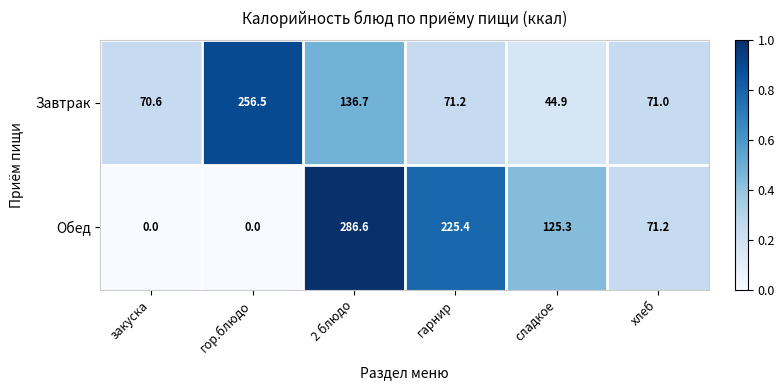

Reading right to left, extract all data points from this chart.

Завтрак: хлеб=71.0	сладкое=44.9	гарнир=71.2	2 блюдо=136.7	гор.блюдо=256.5	закуска=70.6
Обед: хлеб=71.2	сладкое=125.3	гарнир=225.4	2 блюдо=286.6	гор.блюдо=0.0	закуска=0.0